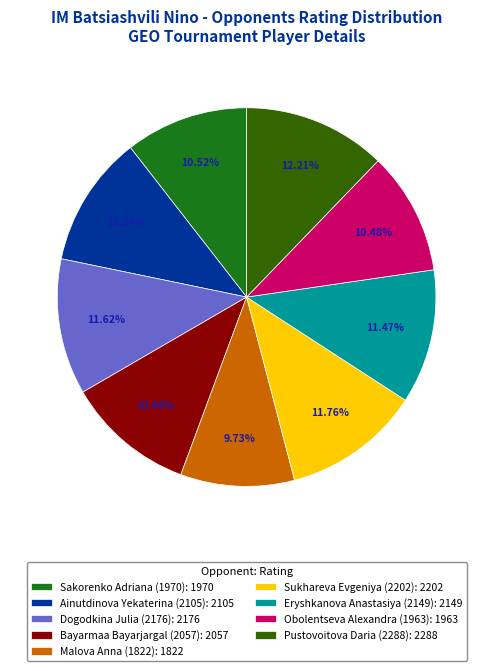

Is there any slice that represents more than half of the pie?

No